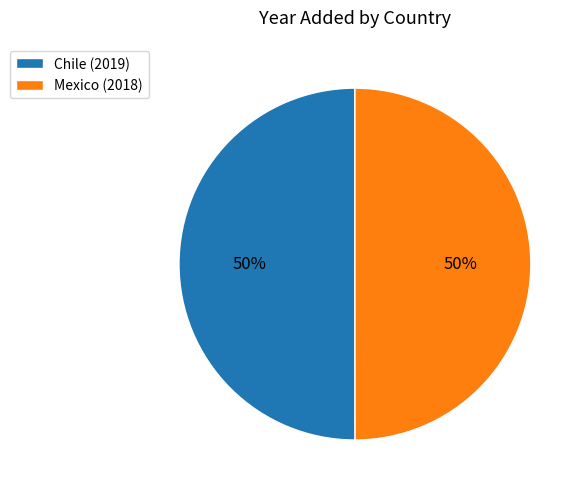

Do Chile and Mexico together represent more than half of the pie?

Yes